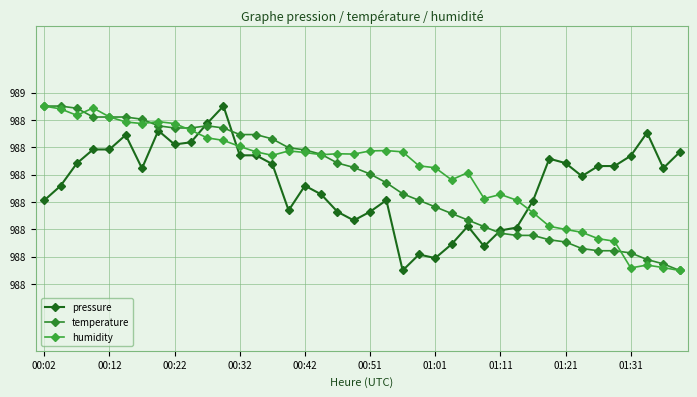

At how many categories does at least one series exceed 98841?

12